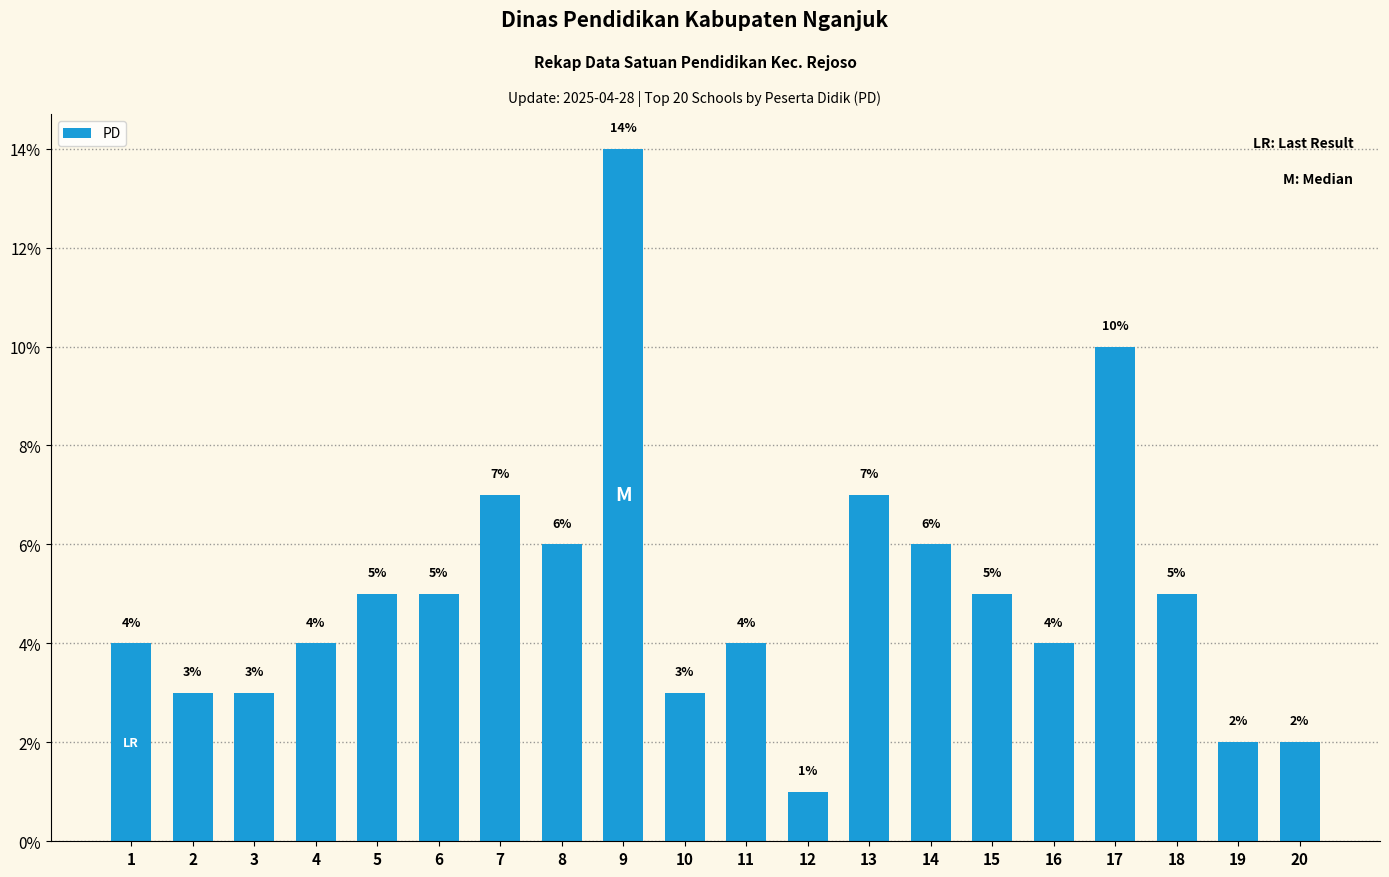

How many series are shown in this chart?

1